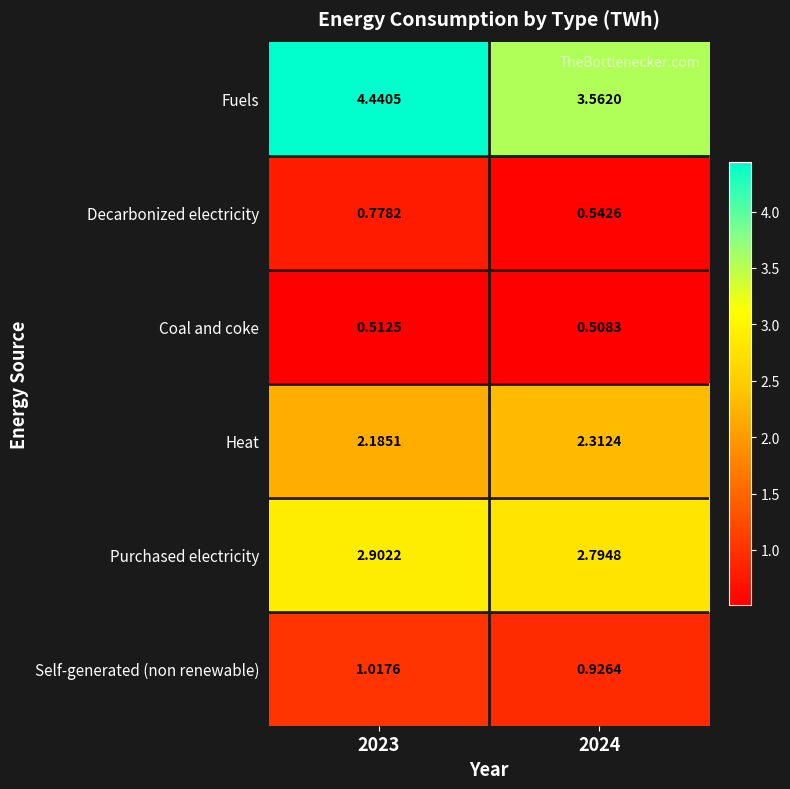

List the series in order of their peak value, lowest first.

Coal and coke, Decarbonized electricity, Self-generated (non renewable), Heat, Purchased electricity, Fuels